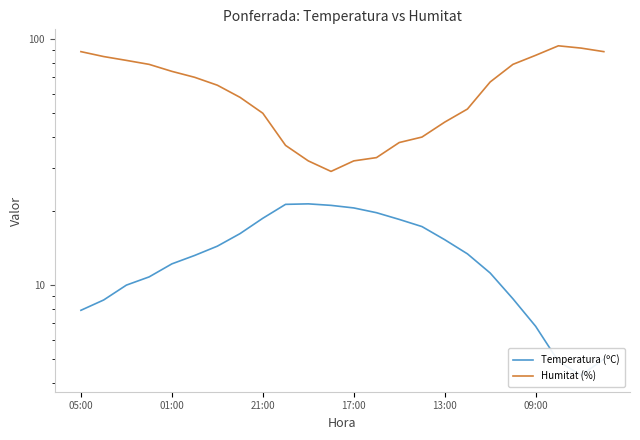

What is the average value of the Temperatura (ºC) series?

13.4